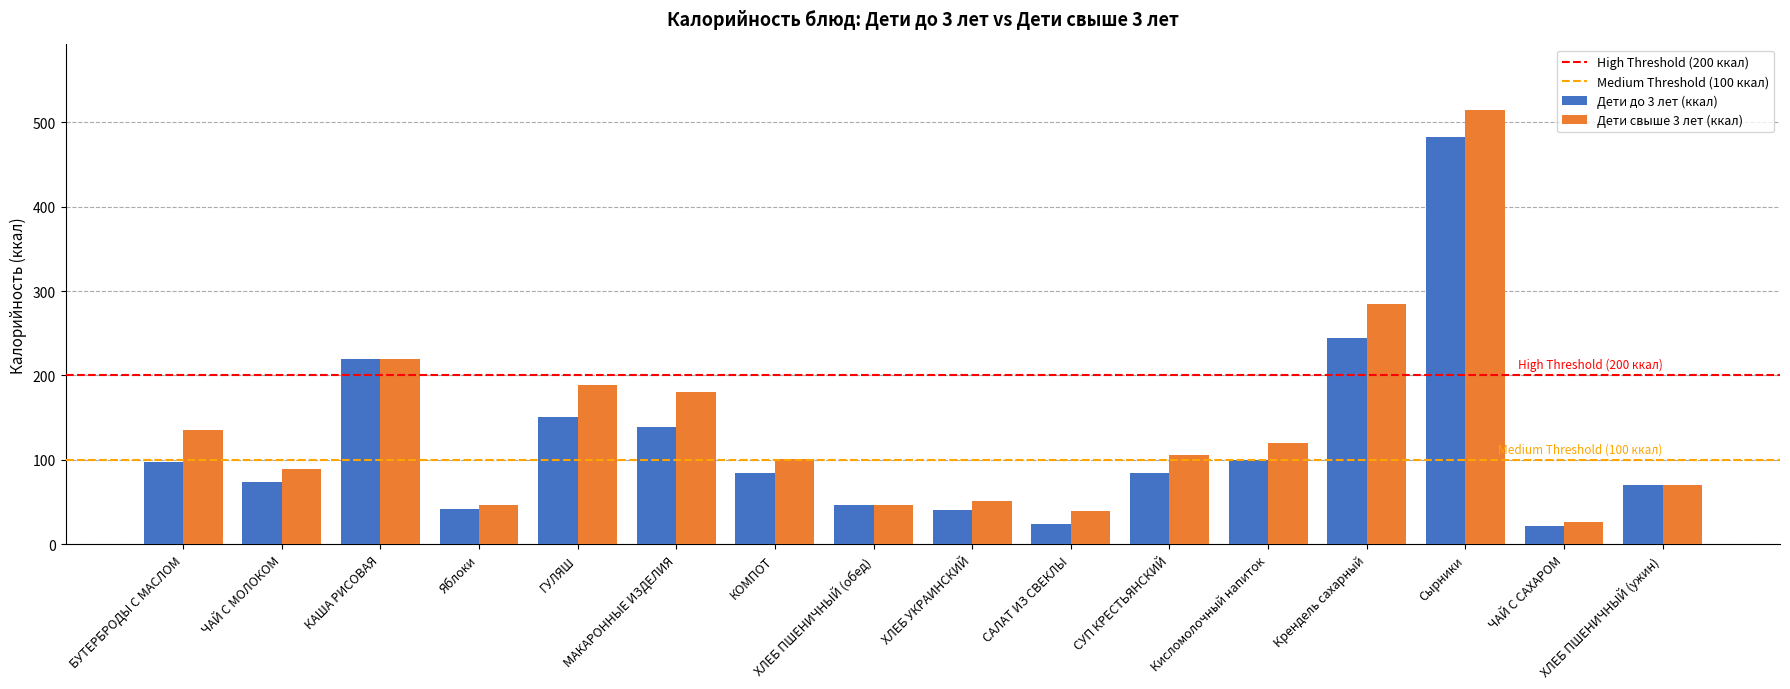

What value does the Дети свыше 3 лет (ккал) series have at КАША РИСОВАЯ?

220.0